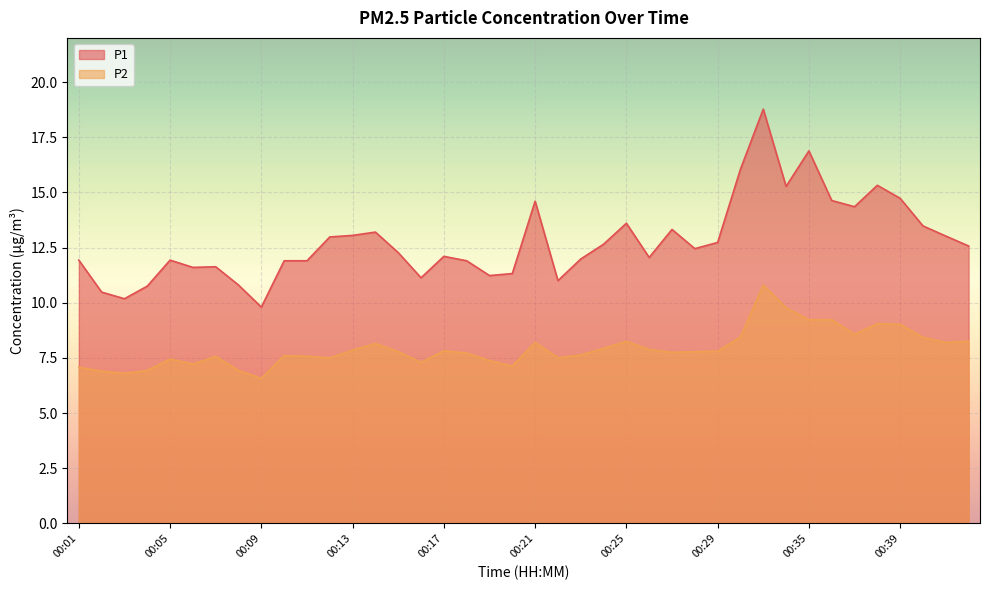

How many lines are shown in the chart?

2